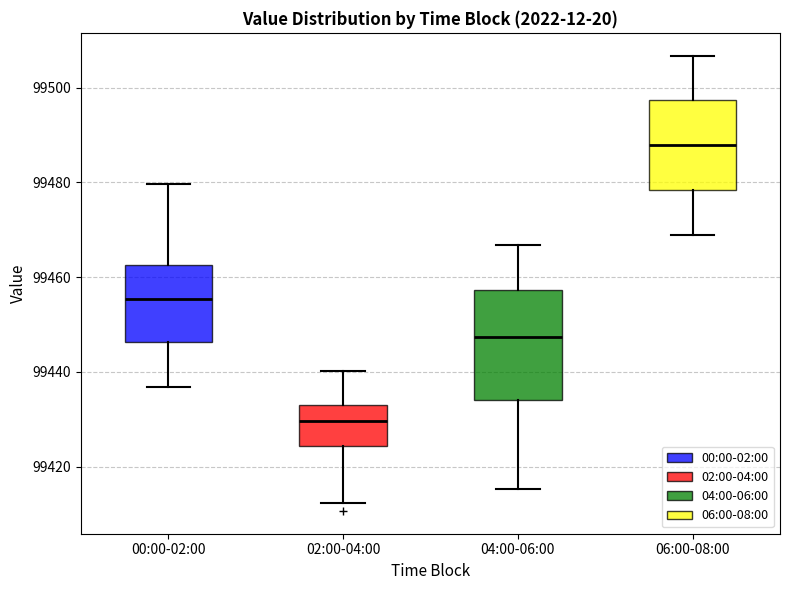

Reading left to right, transcribe this box plot: for each box, give where its median line is, the range the box spans, and where its two whiskers end, as read against the y-axis. The values are not printed on the chart, so give them approximately, as read against the axis.

00:00-02:00: median 99456, box 99446 to 99462, whiskers 99436 to 99480
02:00-04:00: median 99430, box 99424 to 99434, whiskers 99412 to 99440
04:00-06:00: median 99448, box 99434 to 99458, whiskers 99416 to 99466
06:00-08:00: median 99488, box 99478 to 99498, whiskers 99468 to 99506